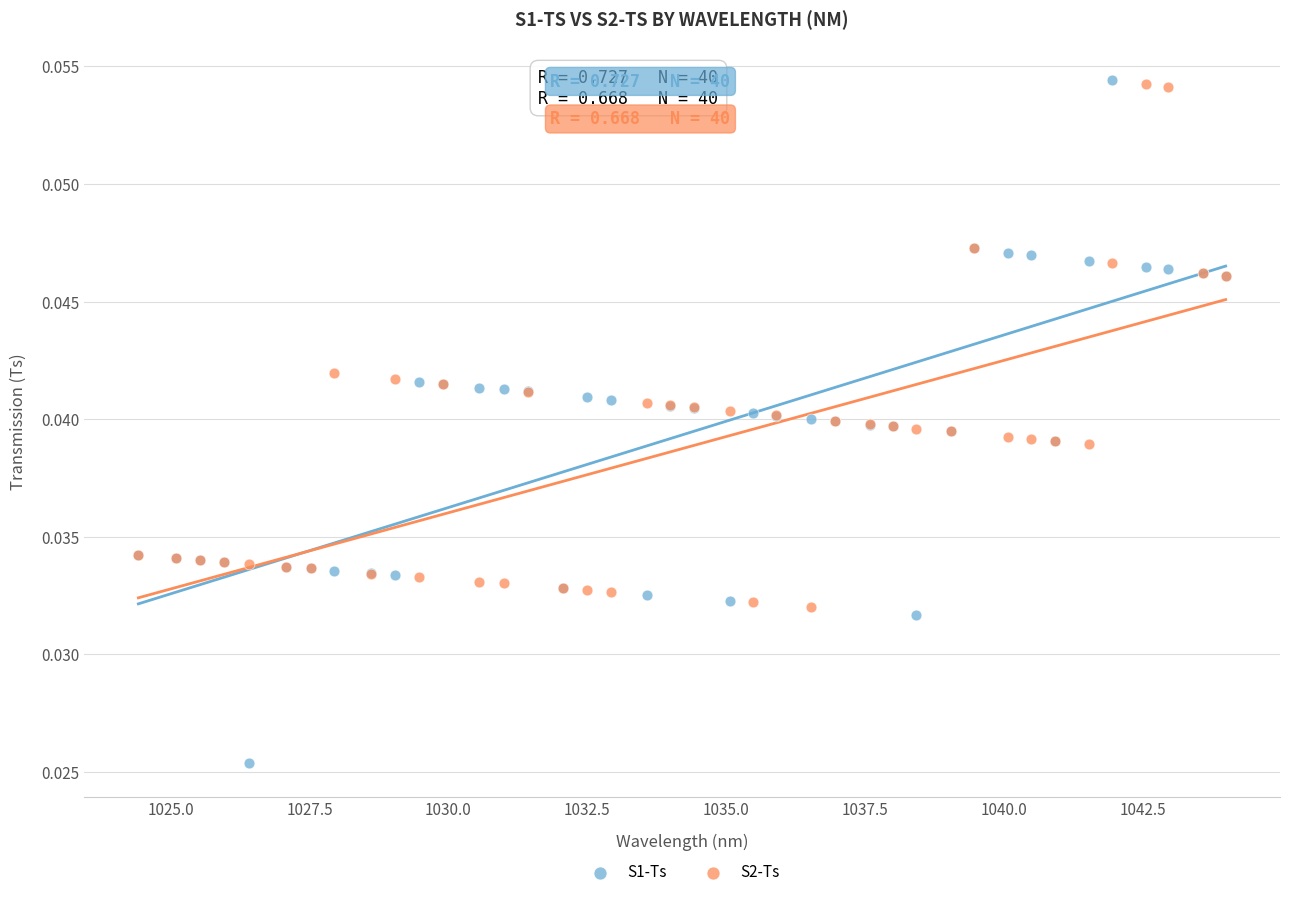

Which series has the widest spread of Y values?

S1-Ts